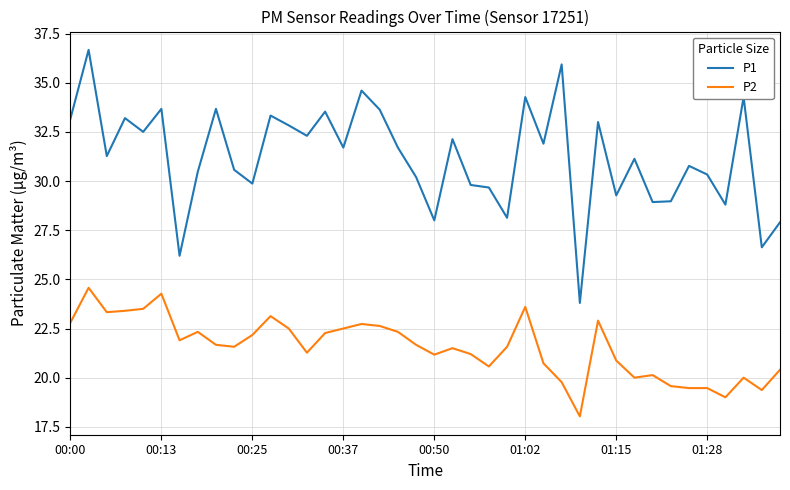

Which series has the largest range (max minus min)?

P1